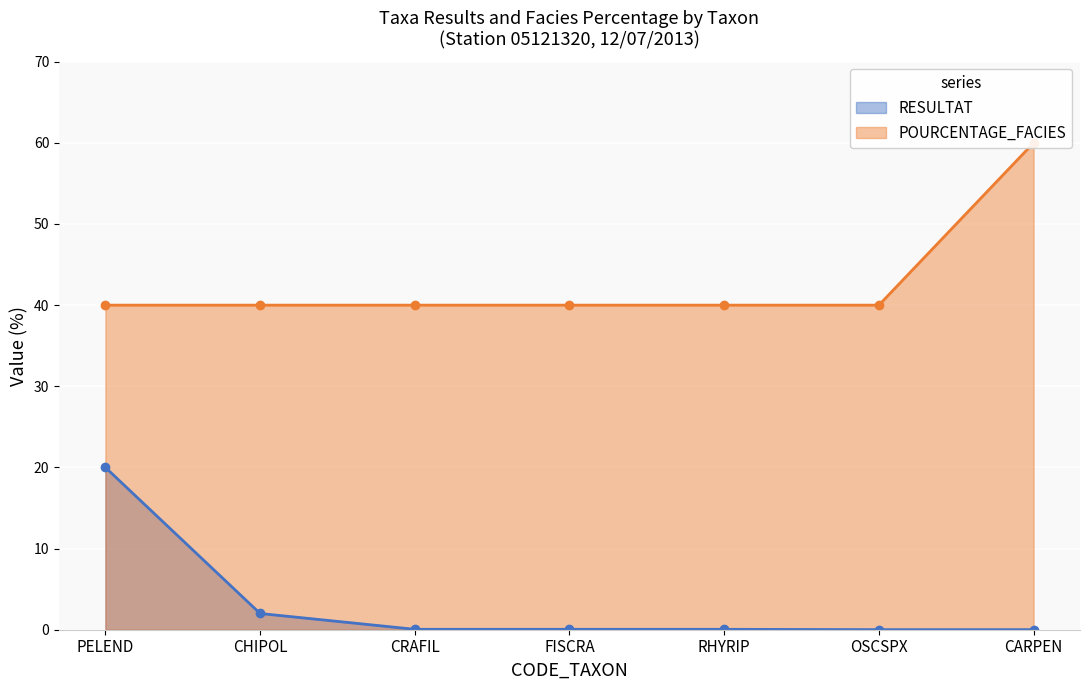

Reading left to right, extract all data points from this chart.

RESULTAT: 20.0	2.0	0.1	0.1	0.1	0.0	0.0
POURCENTAGE_FACIES: 40.0	40.0	40.0	40.0	40.0	40.0	60.0